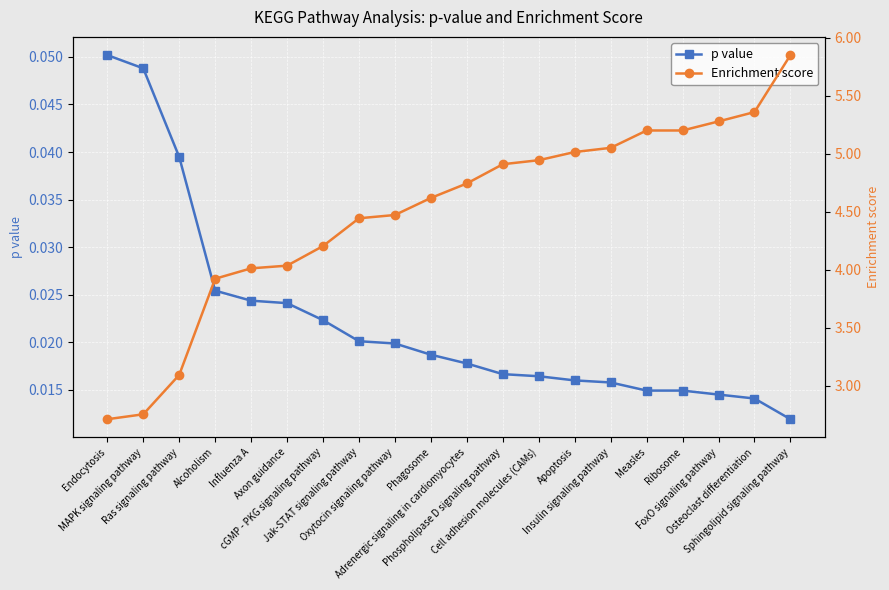

List the series in order of their overall mean, highest first.

Enrichment score, p value